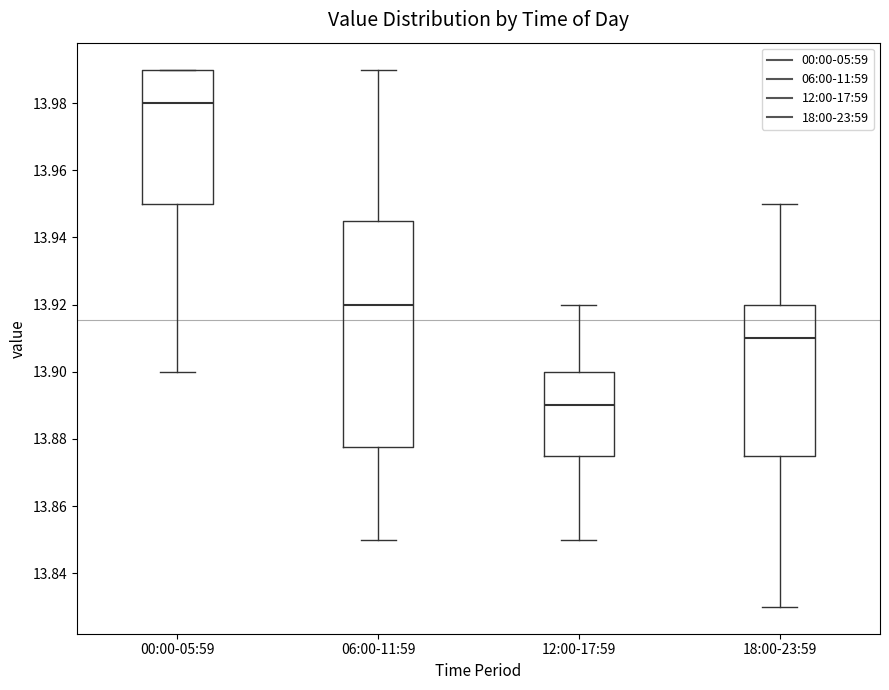

Which box's median line is the highest?

00:00-05:59